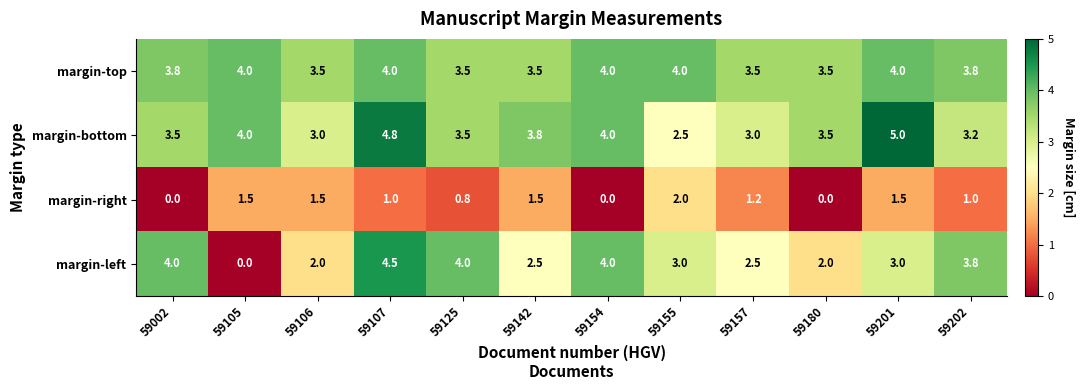

At 59002, list the series in order from smallest to largest.

margin-right, margin-bottom, margin-top, margin-left